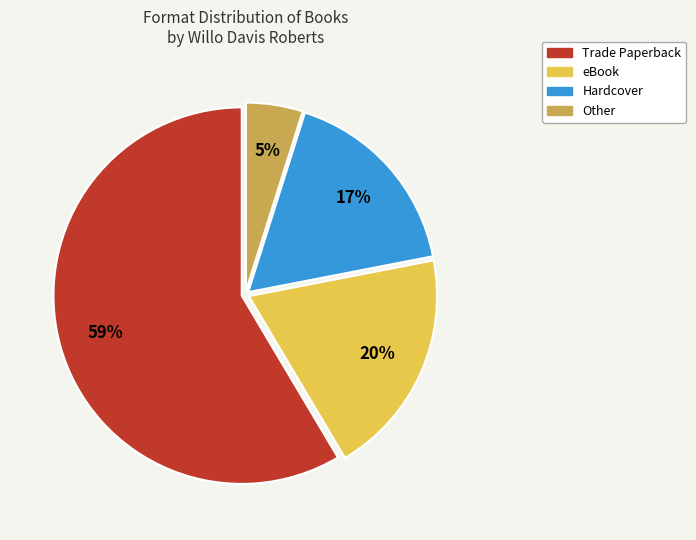

What is the majority slice?

Trade Paperback